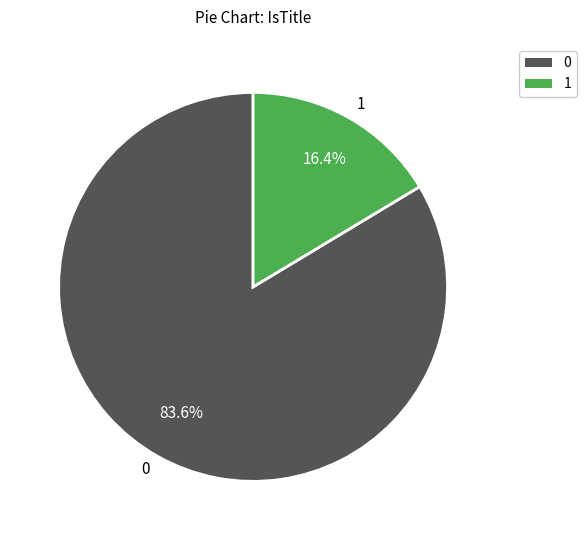

What is the total percentage of 1 and 0?

100.0%